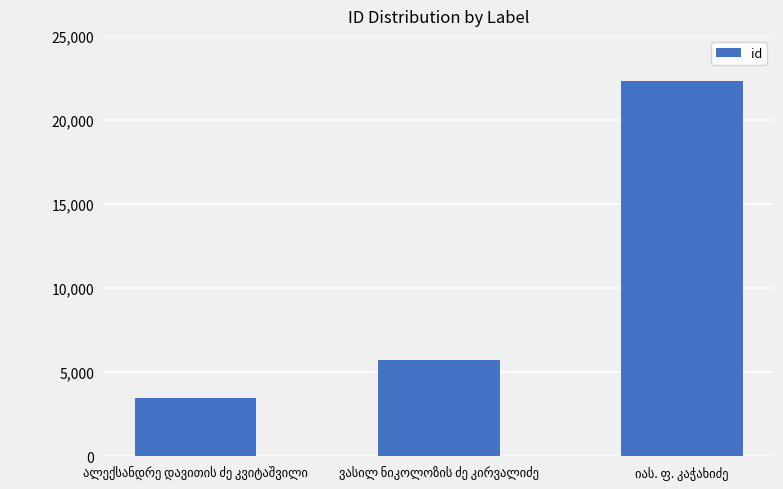

Reading left to right, transcribe all the data shown in this chart.

3443	5724	22312